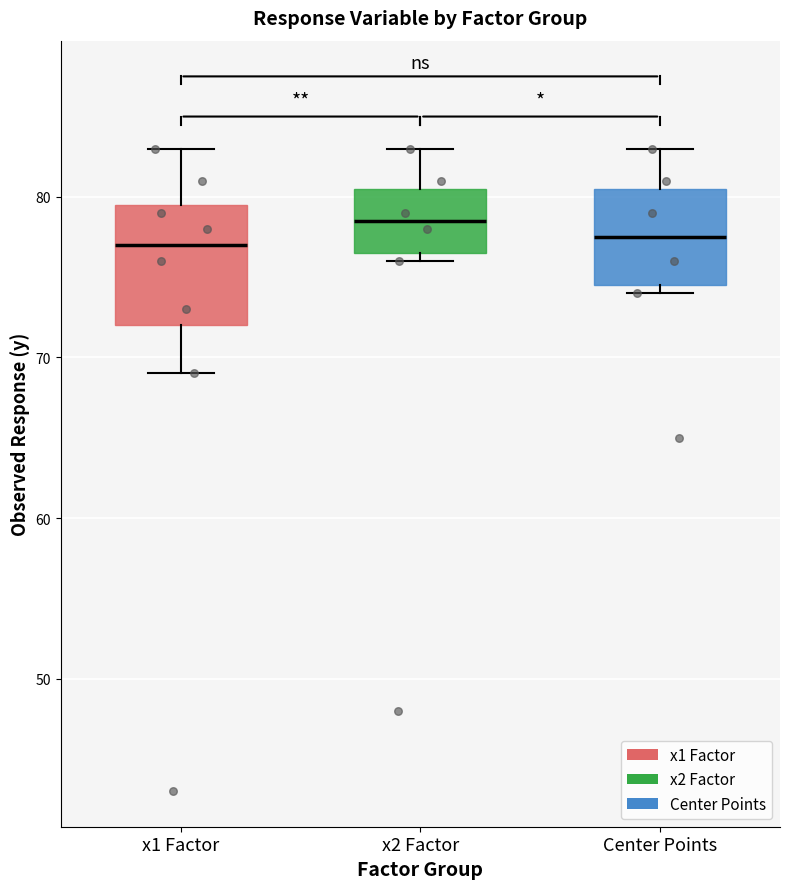

Comparing the boxes themselves (not the whiskers), which one is the tallest?

x1 Factor